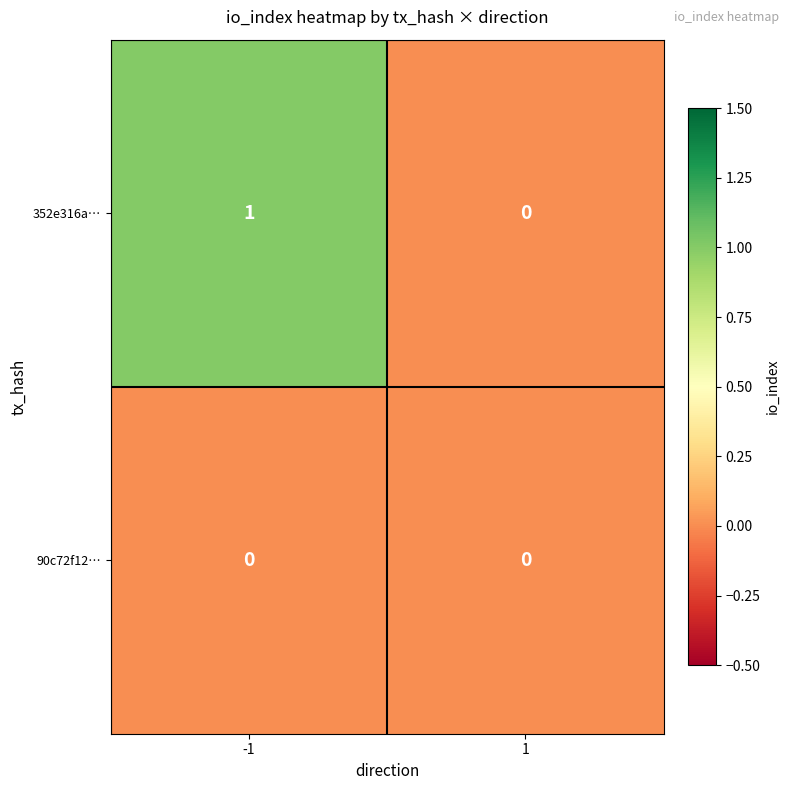

Which series has the largest range (max minus min)?

352e316a…